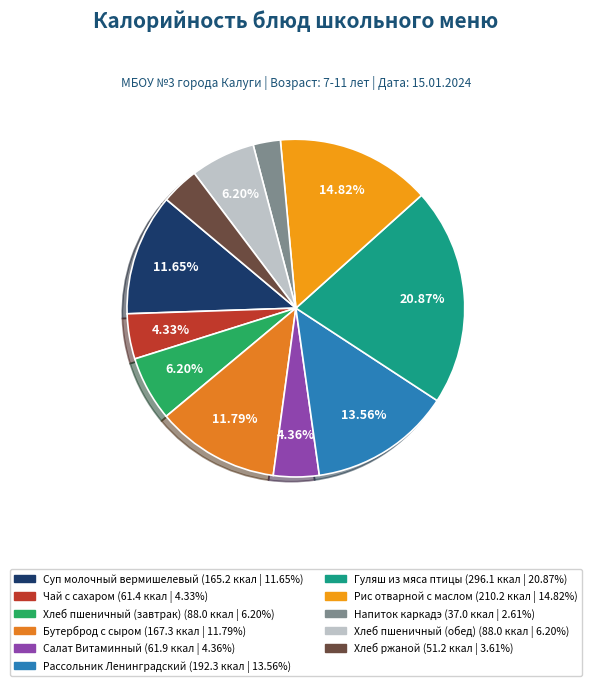

Count the number of slices in the pie.

11